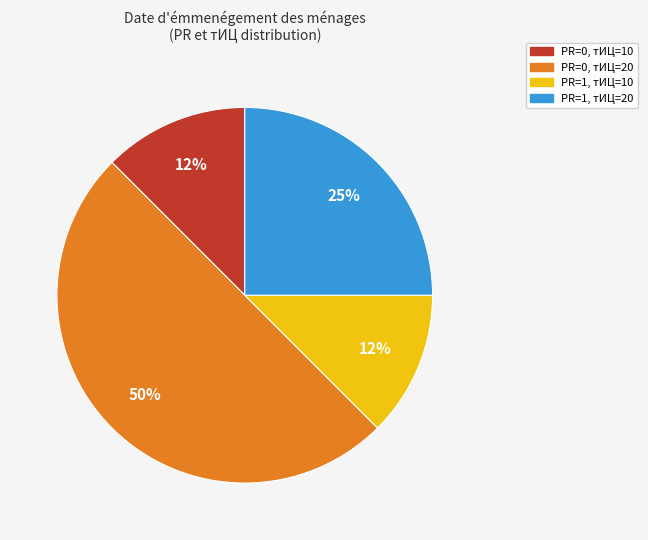

Is the sum of PR=1, тИЦ=20 and PR=1, тИЦ=10 greater than half?

No